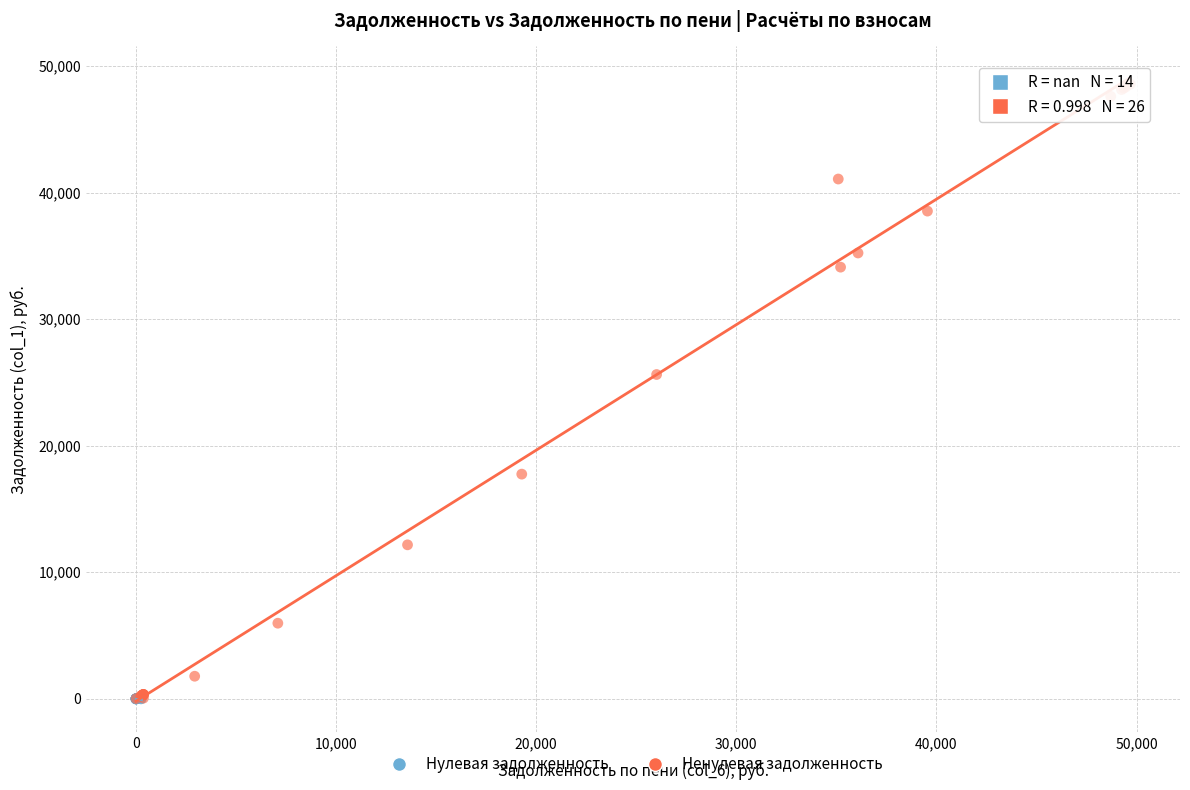

Which series contains the highest Y value?

Ненулевая задолженность